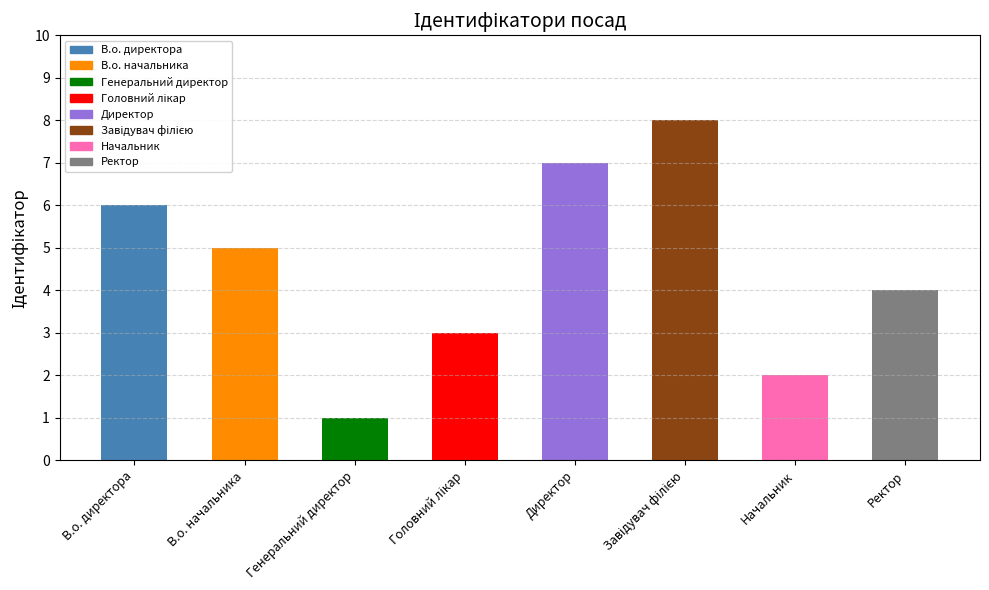

What is the label of the 8th bar from the right?

В.о. директора